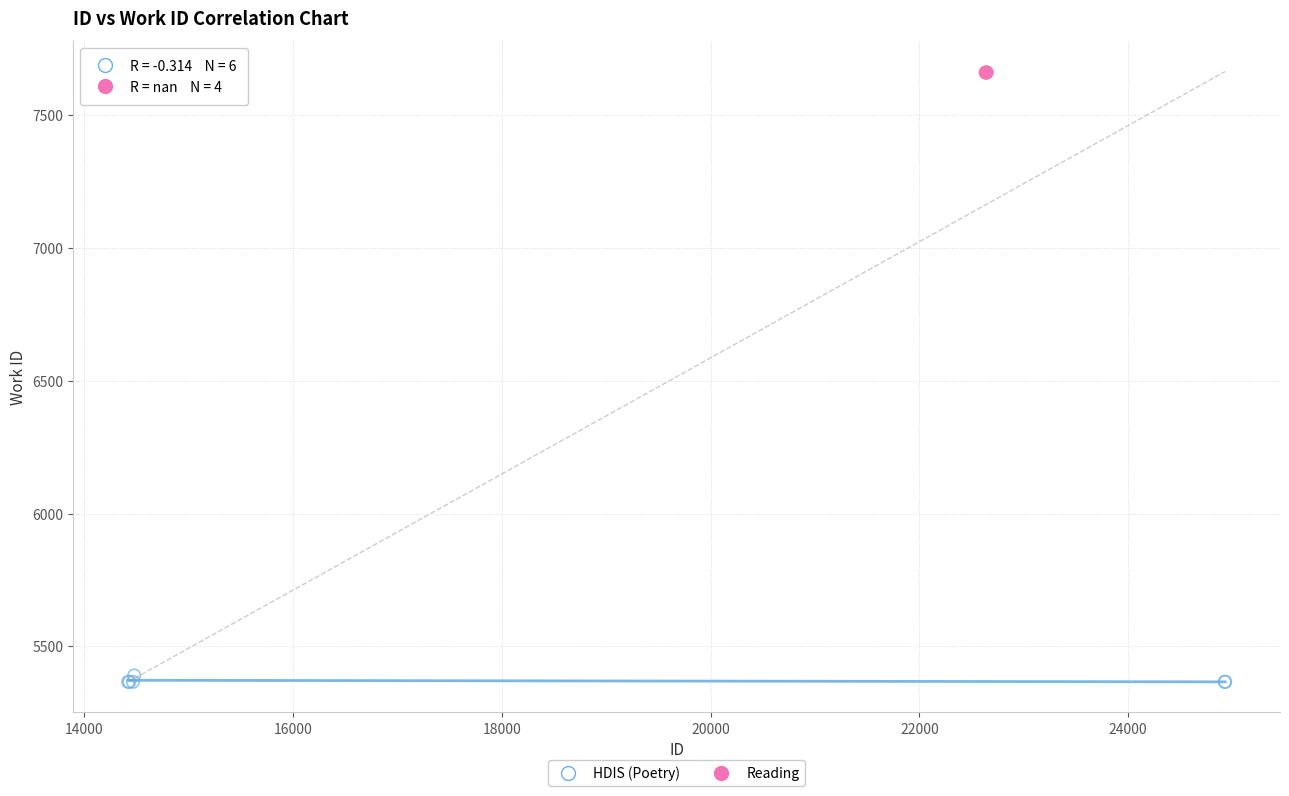

Which series reaches the minimum Y coordinate?

HDIS (Poetry)